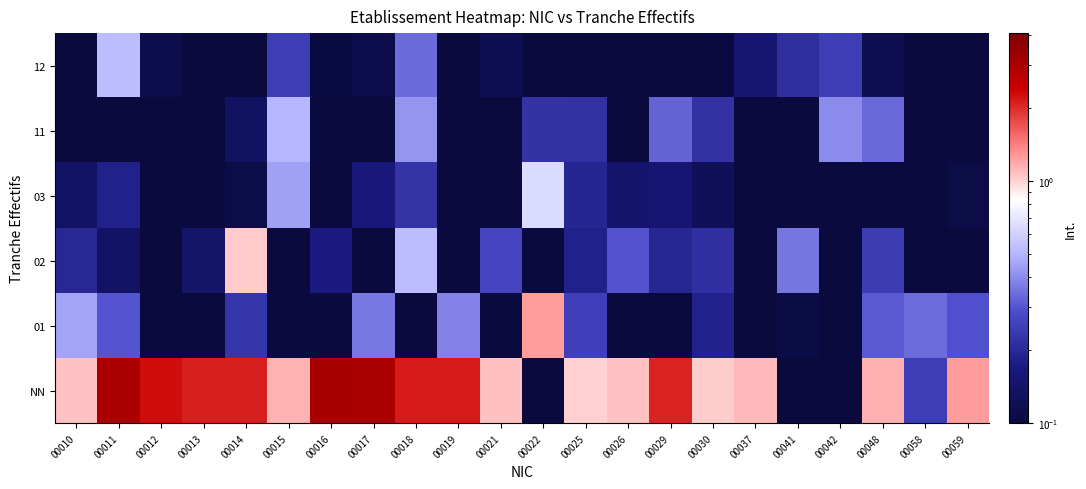

Between 00037 and 00021, which is larger?

00037